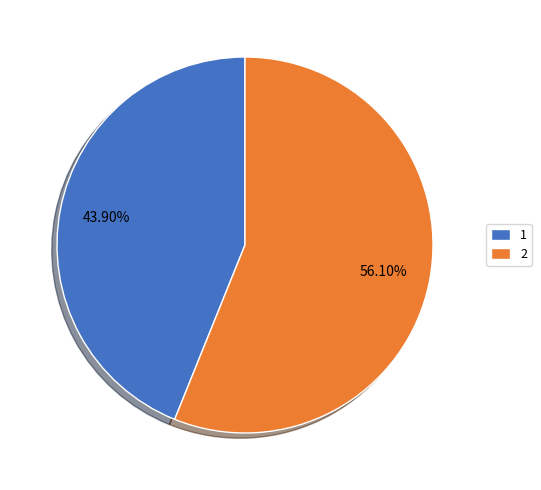

To the nearest percent, what is the difference between the largest and smallest slice percentages?

12%